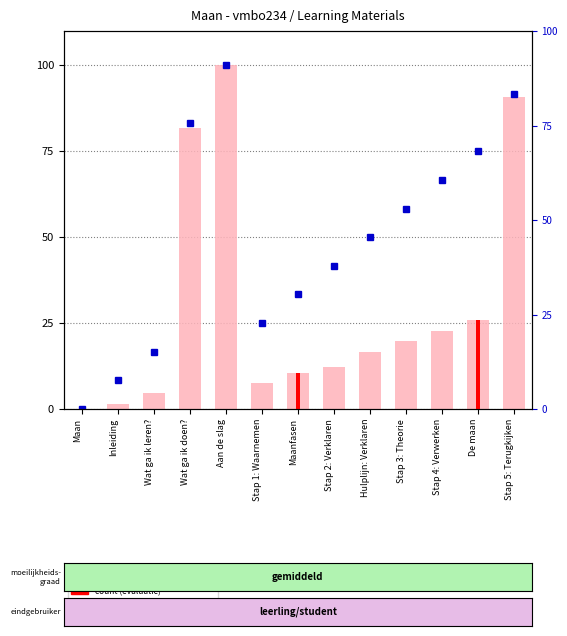

Rank the categories by value from highest to lowest.

Aan de slag, Stap 5: Terugkijken, Wat ga ik doen?, De maan, Stap 4: Verwerken, Stap 3: Theorie, Hulplijn: Verklaren, Stap 2: Verklaren, Maanfasen, Stap 1: Waarnemen, Wat ga ik leren?, Inleiding, Maan